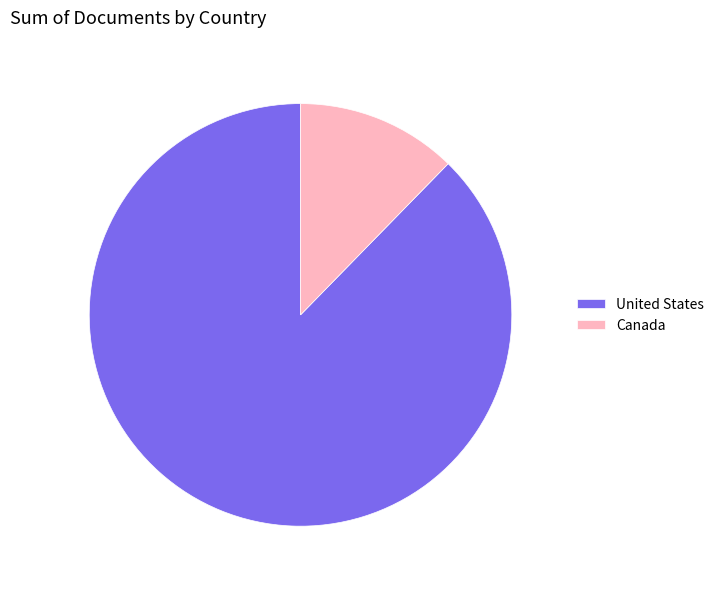

Rank the categories by value from highest to lowest.

United States, Canada